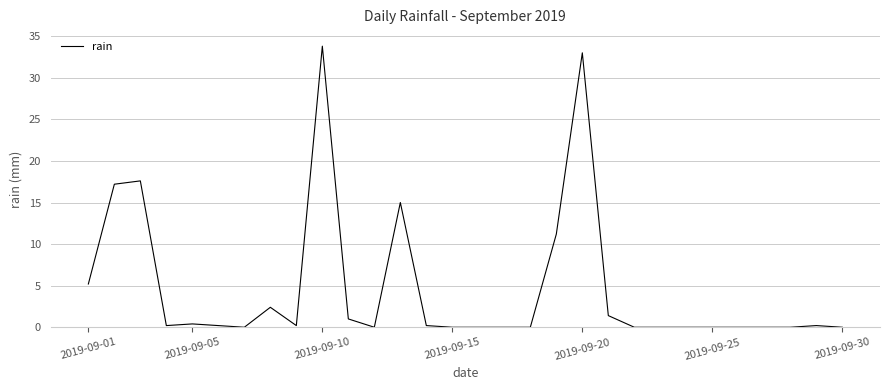

What is the greatest value displayed?

33.8